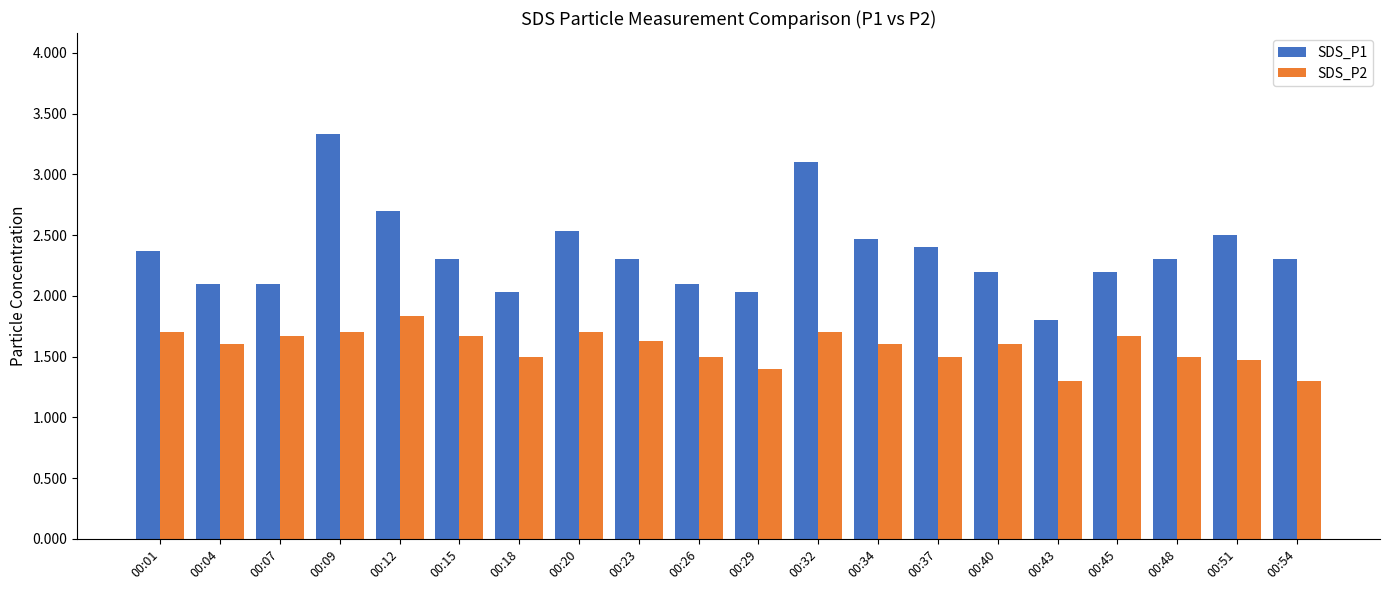

Which series has the widest spread of values?

SDS_P1